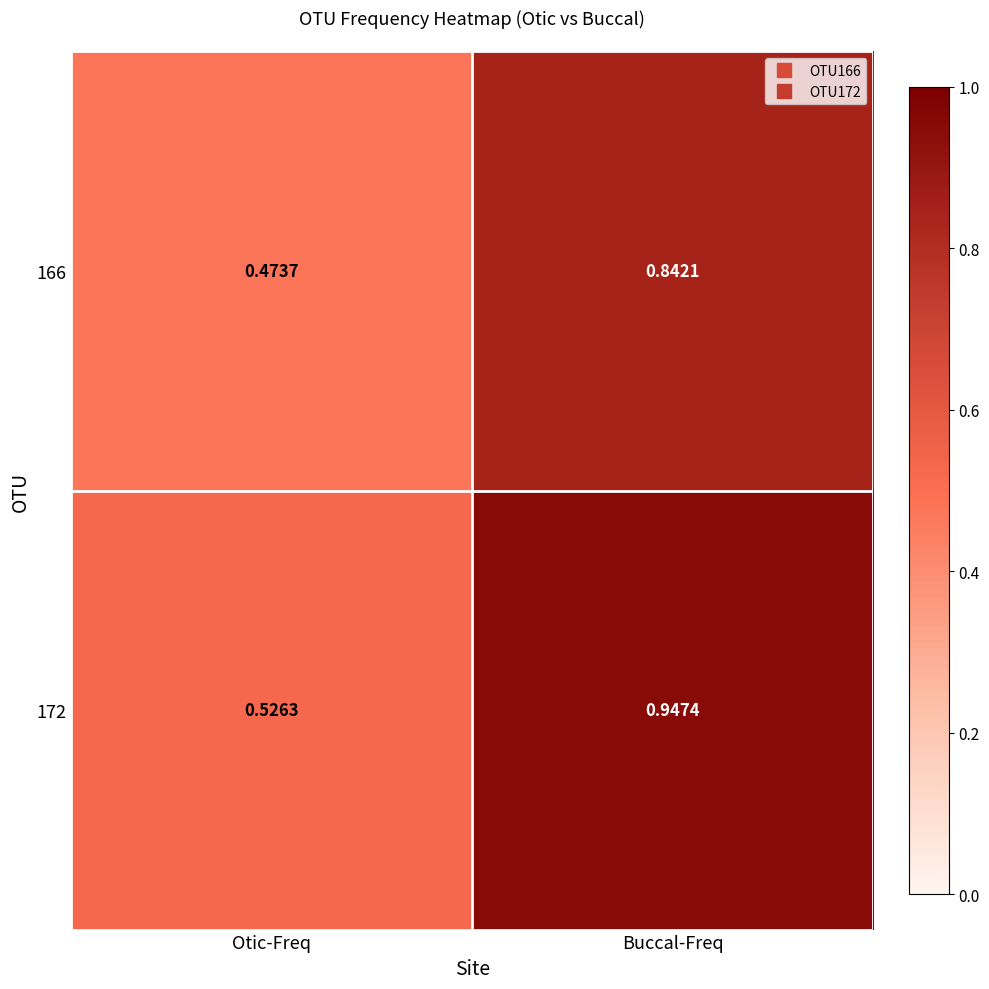

At which category is the sum across all series the highest?

Buccal-Freq